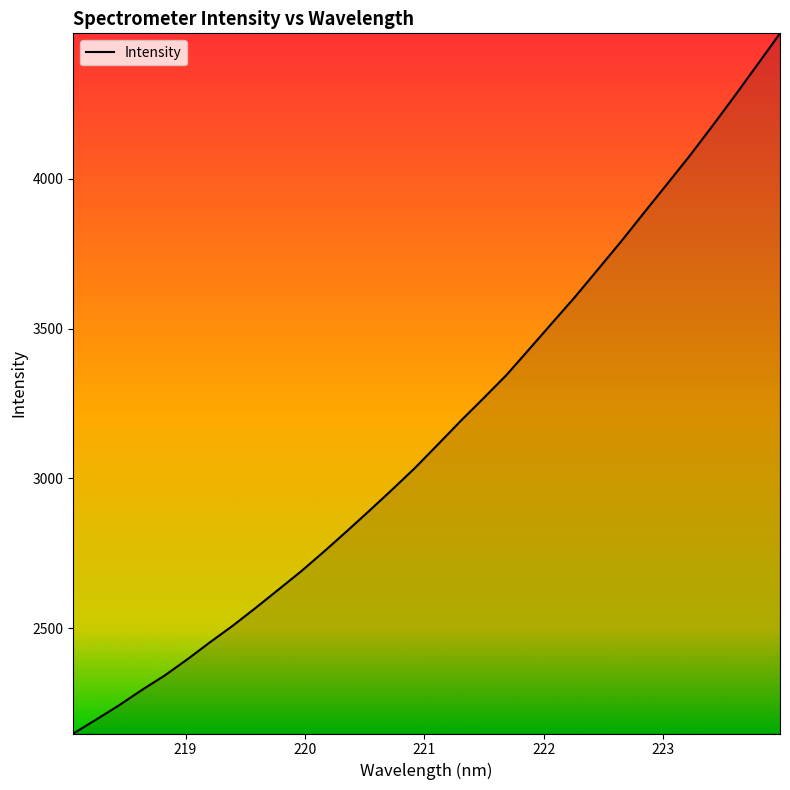

What is the difference between the maximum and minimum values?

2337.2